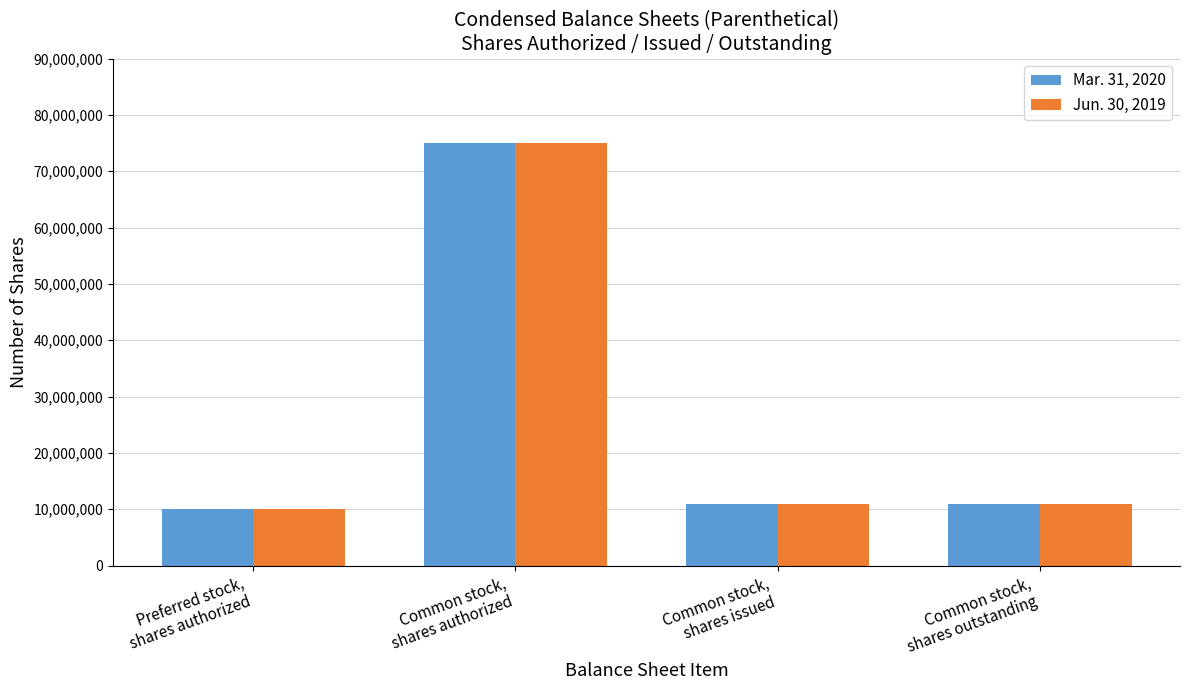

What is the sum of the Jun. 30, 2019 values at Common stock,
shares issued and Preferred stock,
shares authorized?

21000000